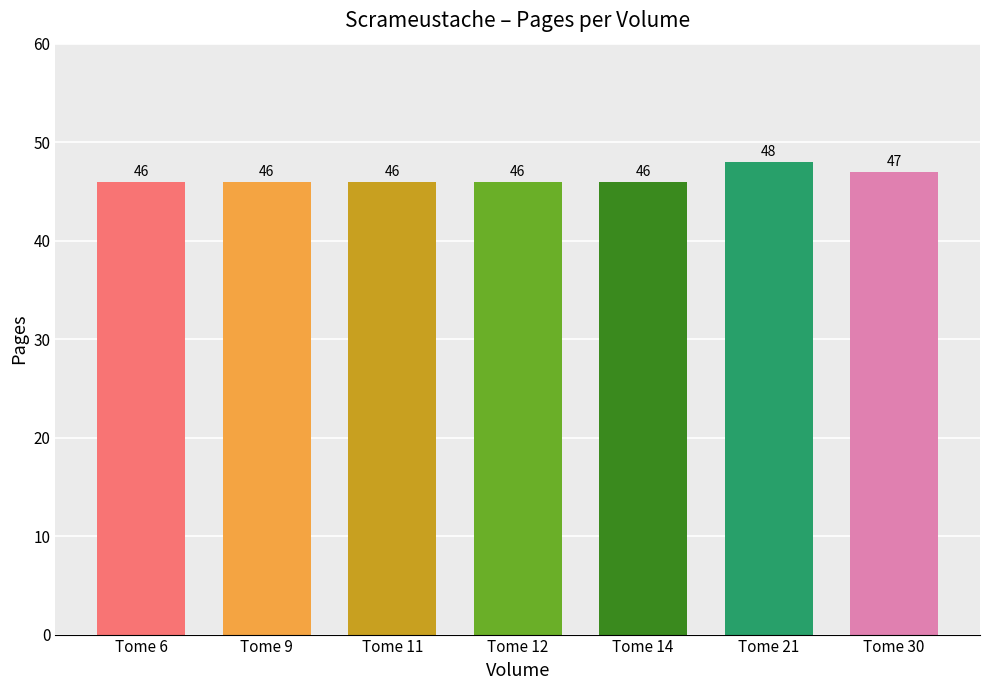

The chart shows a value of 46 at Tome 6. True or false?

True